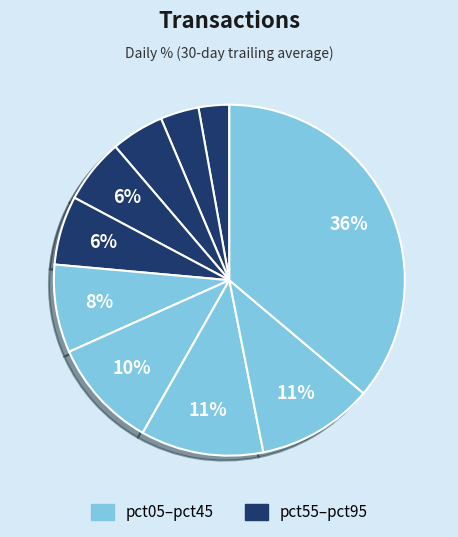

How many segments does this pie chart have?

10